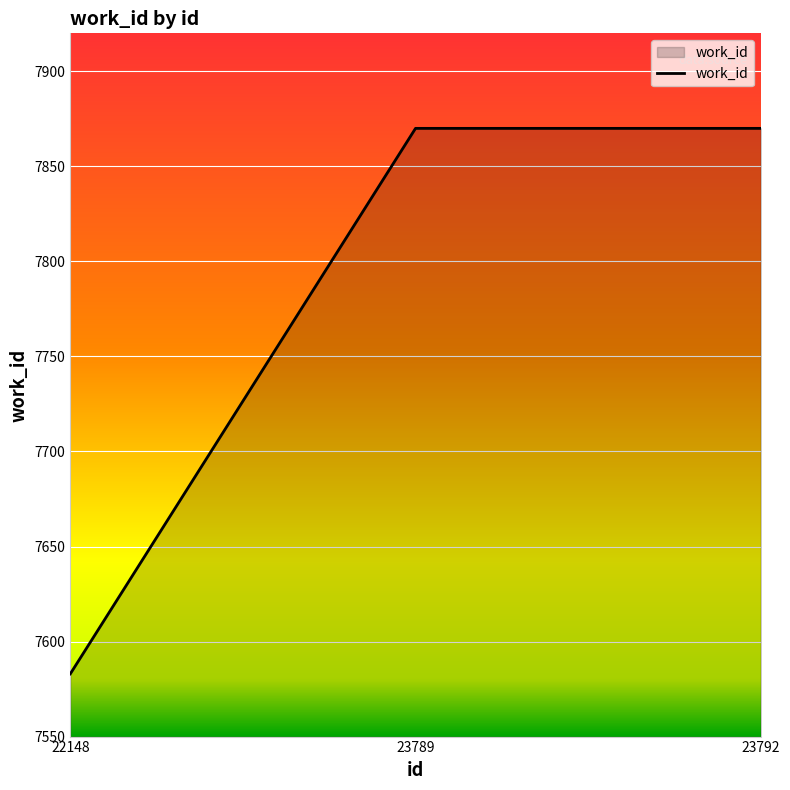

Reading left to right, what are all the values shown in this chart?

7583	7870	7870